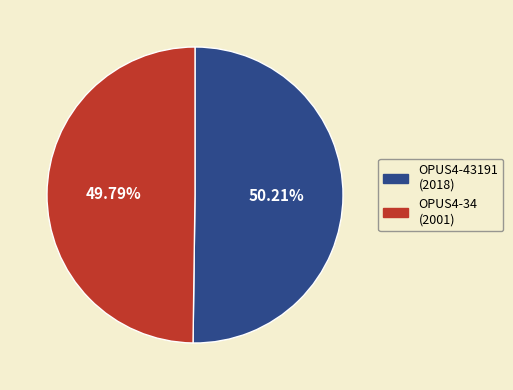

Is it true that OPUS4-43191 is 45% of the pie?

False